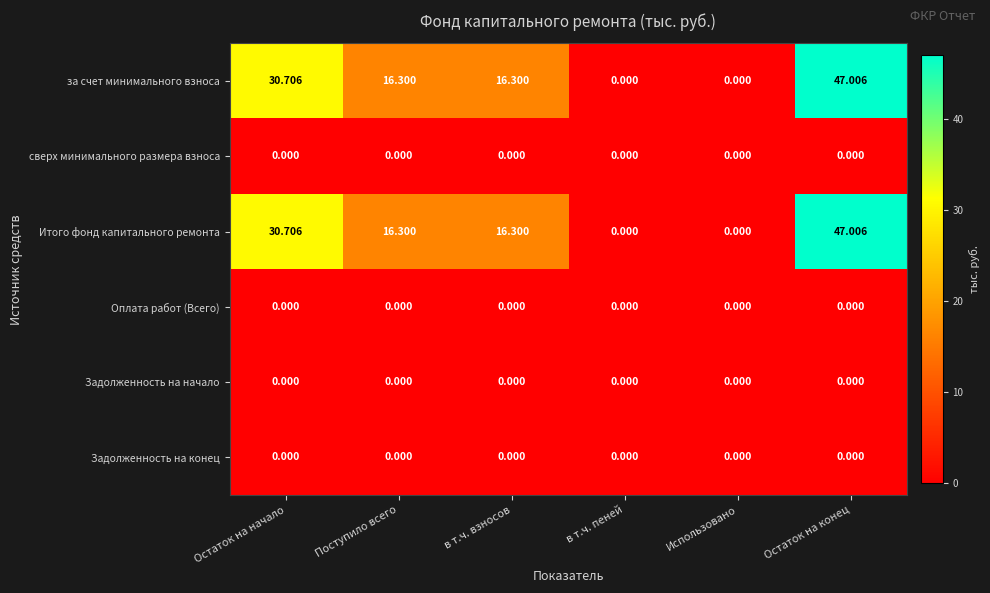

How many categories are shown in the chart?

6